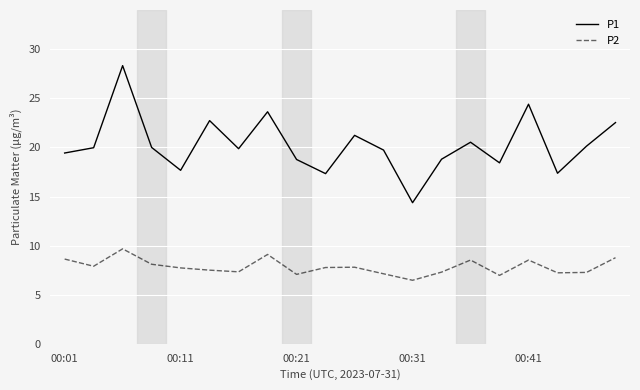

What is the difference between the second highest and second lowest values in the P1 series?

7.1